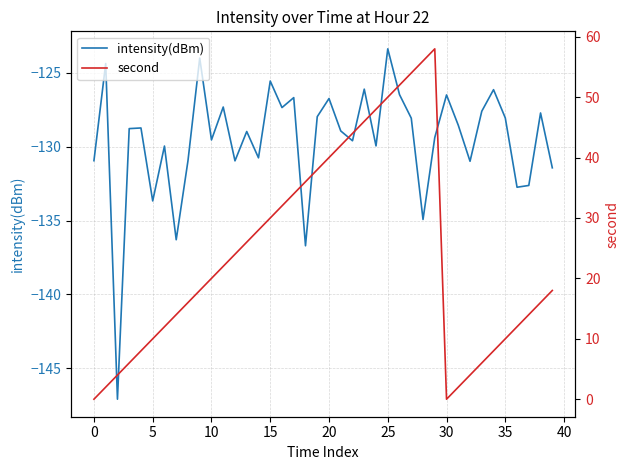

How many data points in intensity(dBm) are above -128?

15